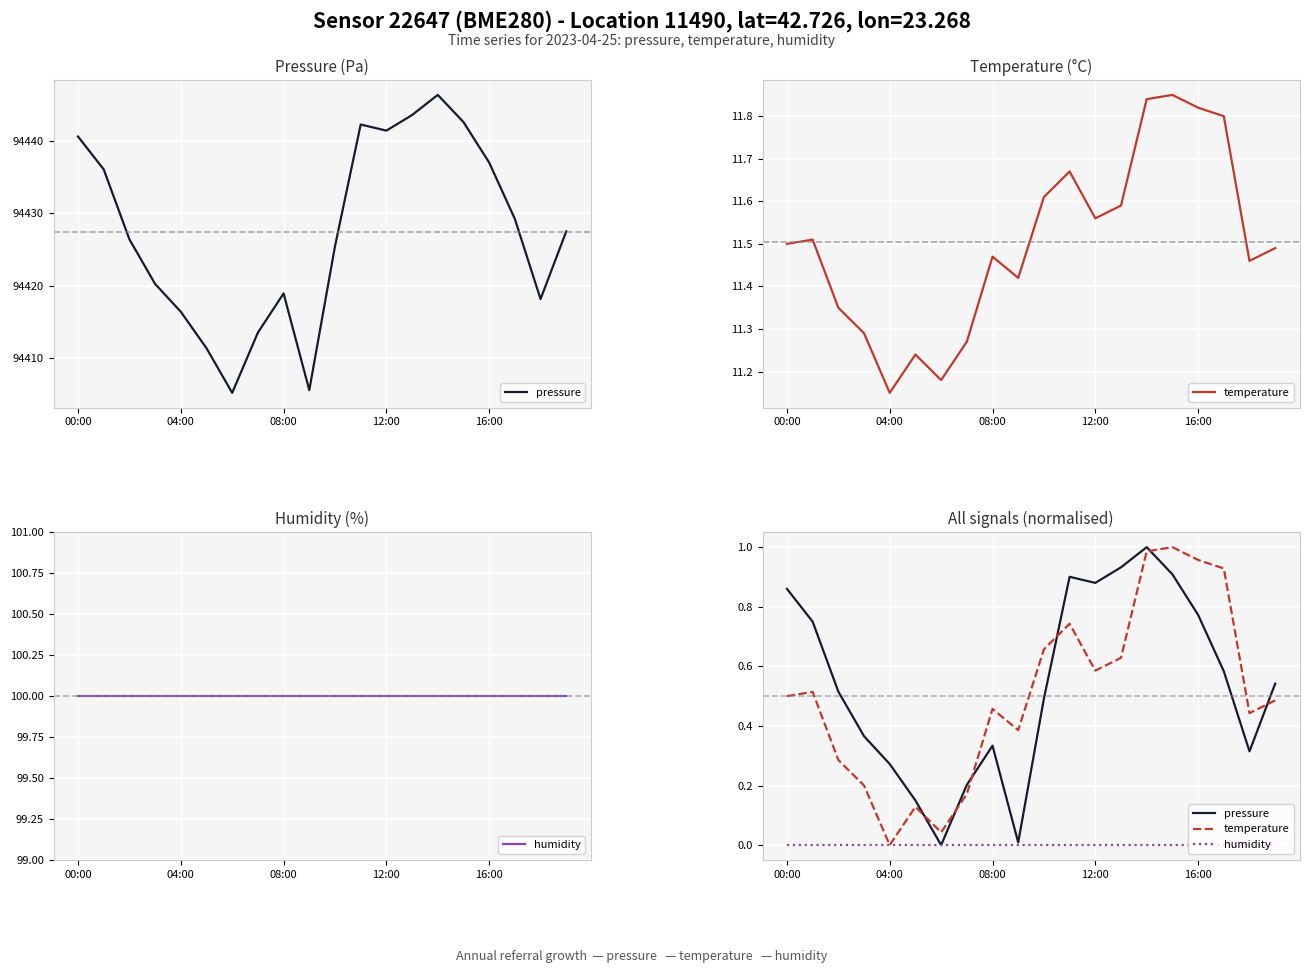

What is the approximate value of pressure at 18?

0.3